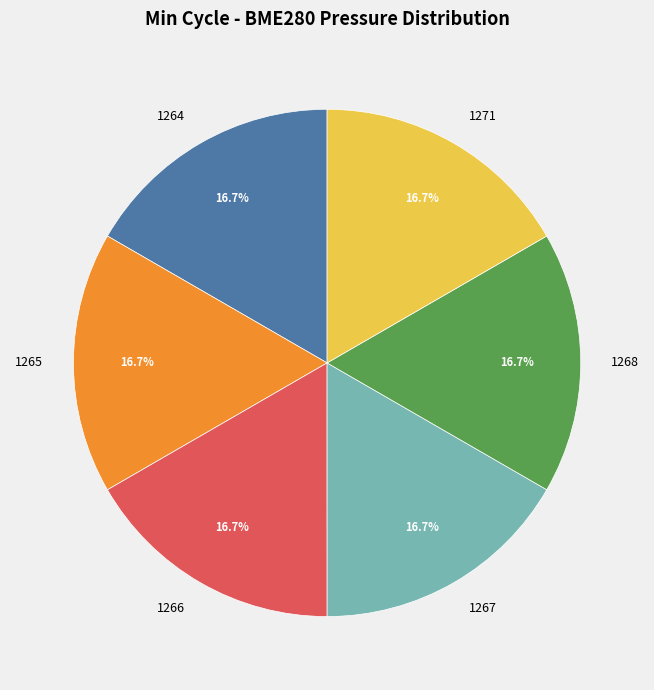

What is the ratio of the value at 1268 to the value at 1271?

1.0